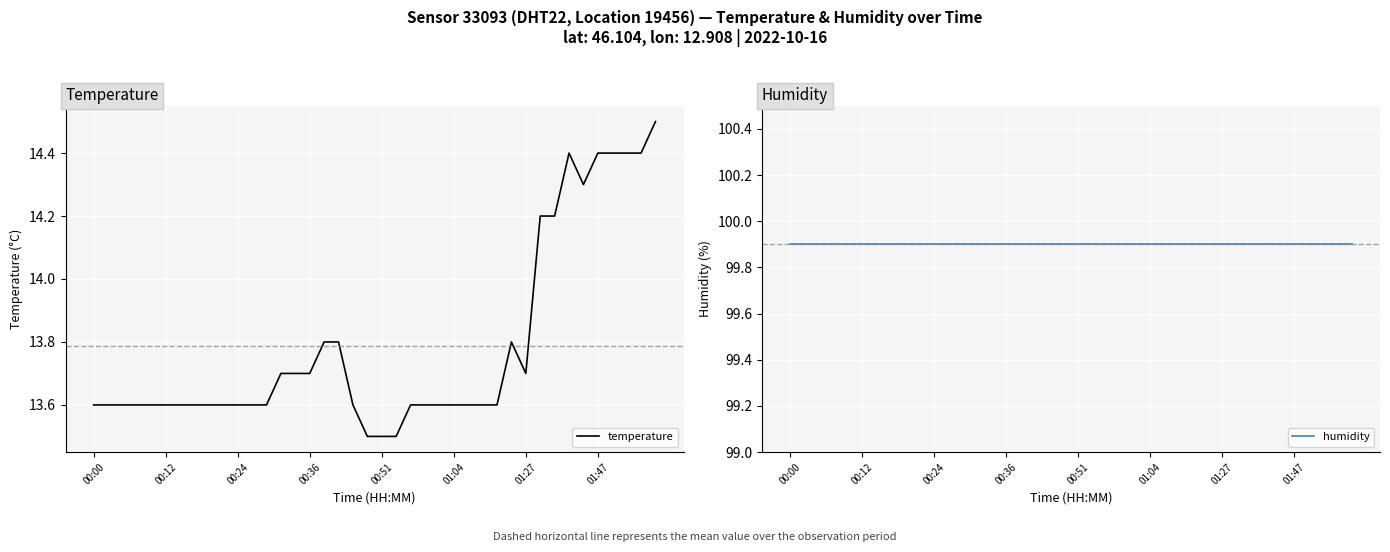

Is it true that temperature equals 13.5 at 00:51?

True